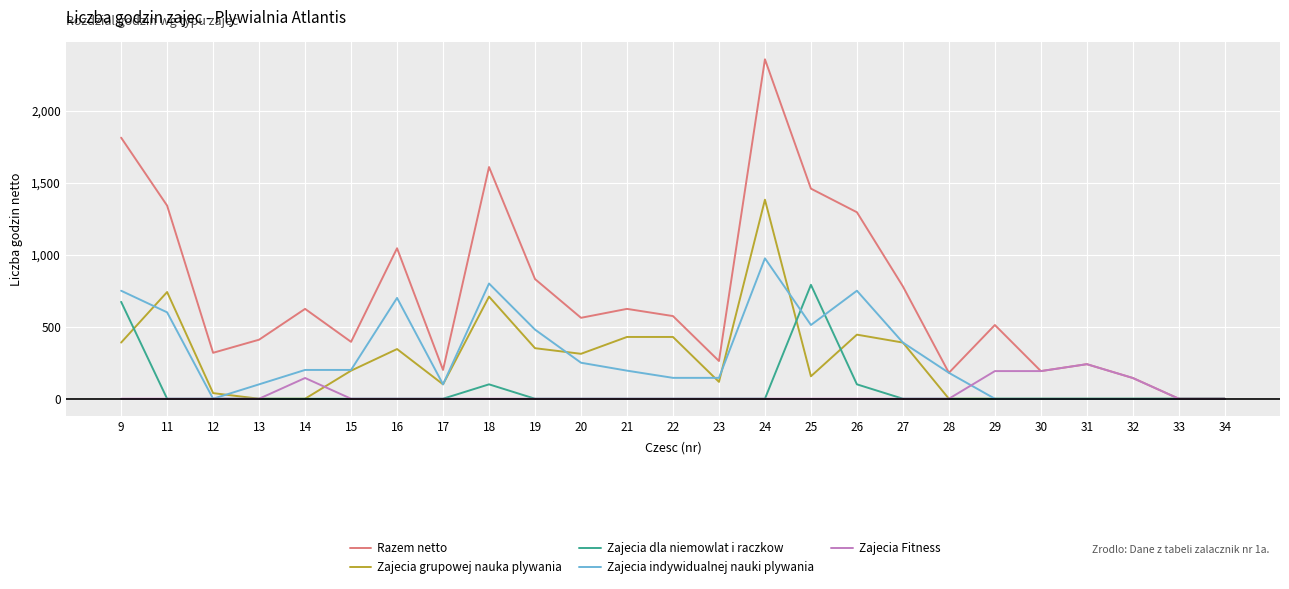

At how many categories does at least one series exceed 1669?

2